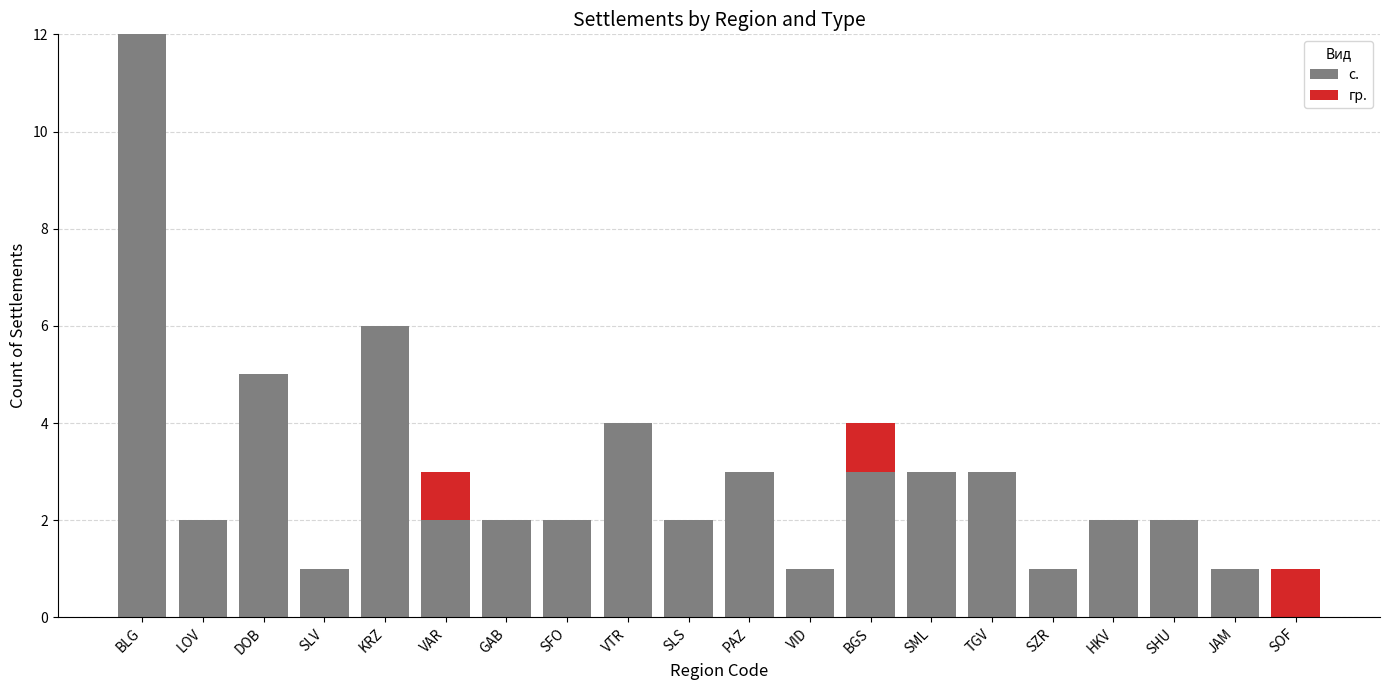

What is the maximum value for с.?

12